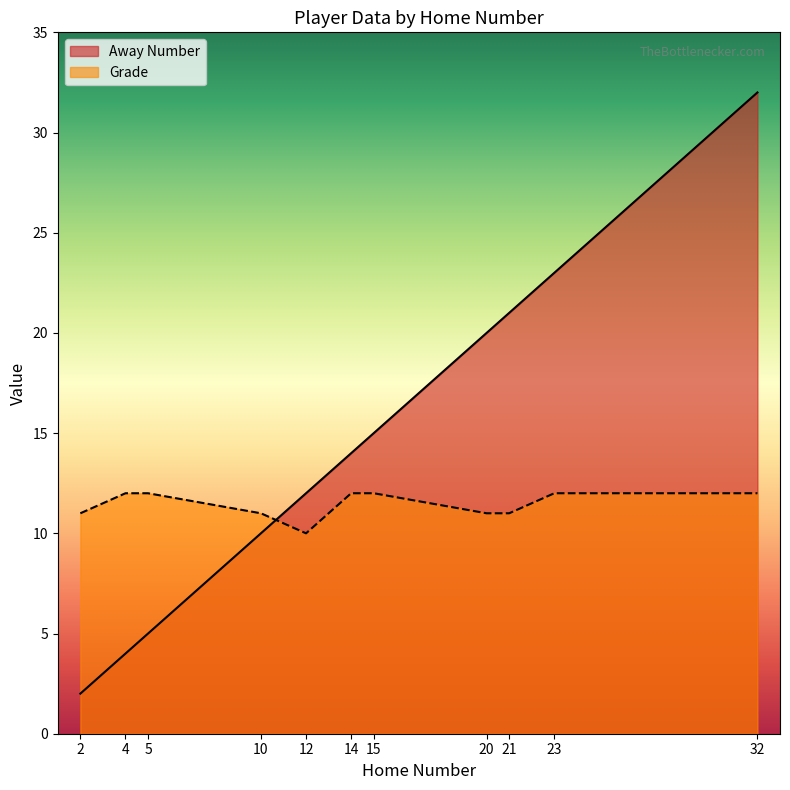

At how many categories does at least one series exceed 28?

1